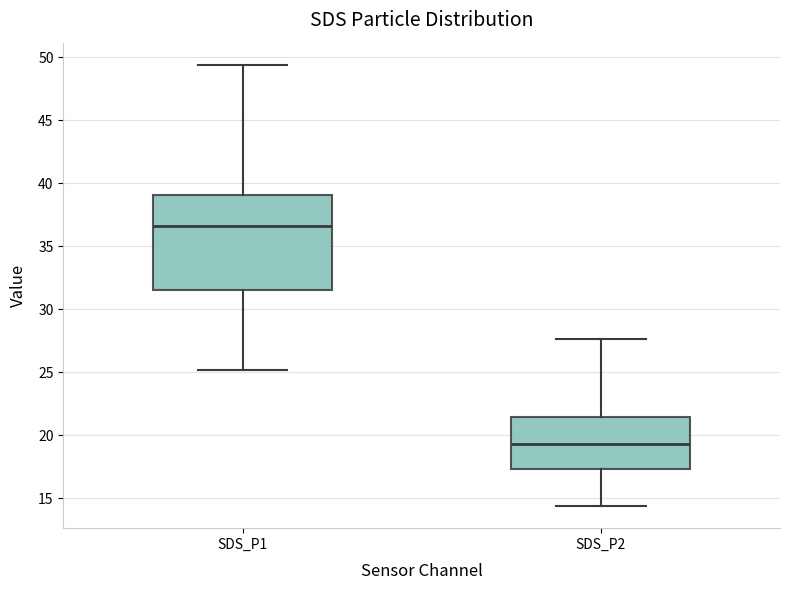

Reading left to right, transcribe this box plot: for each box, give where its median line is, the range the box spans, and where its two whiskers end, as read against the y-axis. The values are not printed on the chart, so give them approximately, as read against the axis.

SDS_P1: median 36.5, box 31.5 to 39.0, whiskers 25.0 to 49.5
SDS_P2: median 19.5, box 17.5 to 21.5, whiskers 14.5 to 27.5